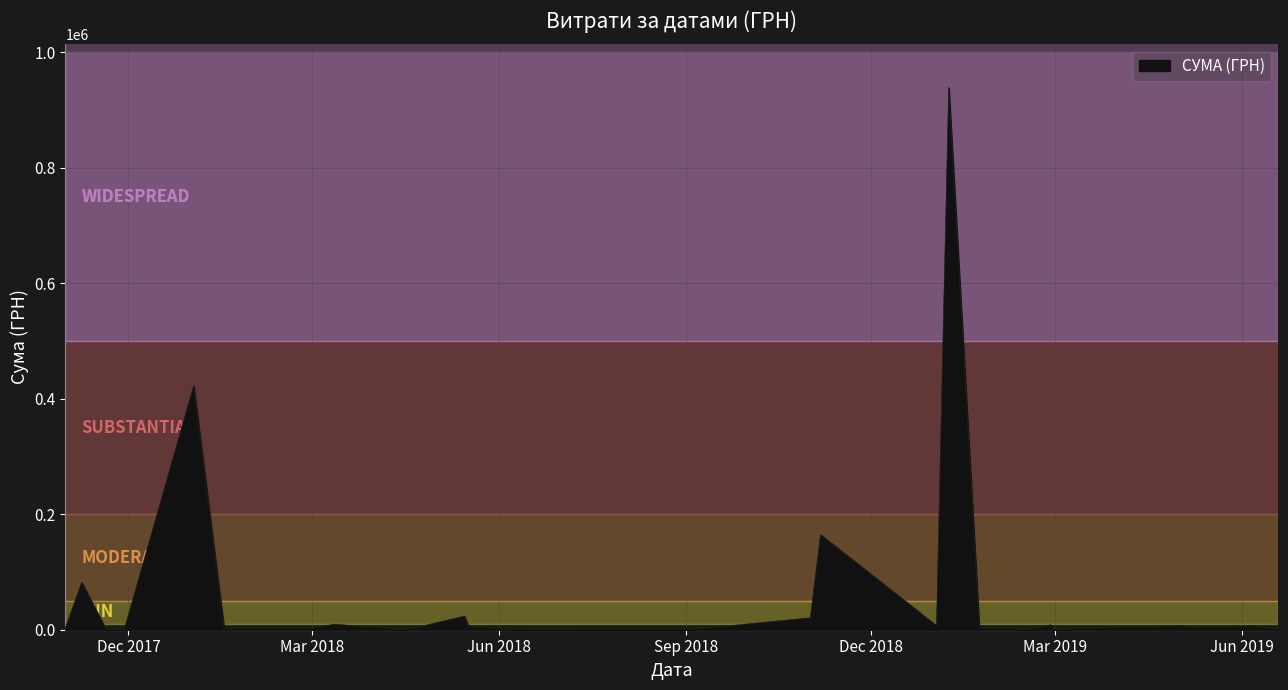

What is the difference between the maximum and minimum values?

938268.2